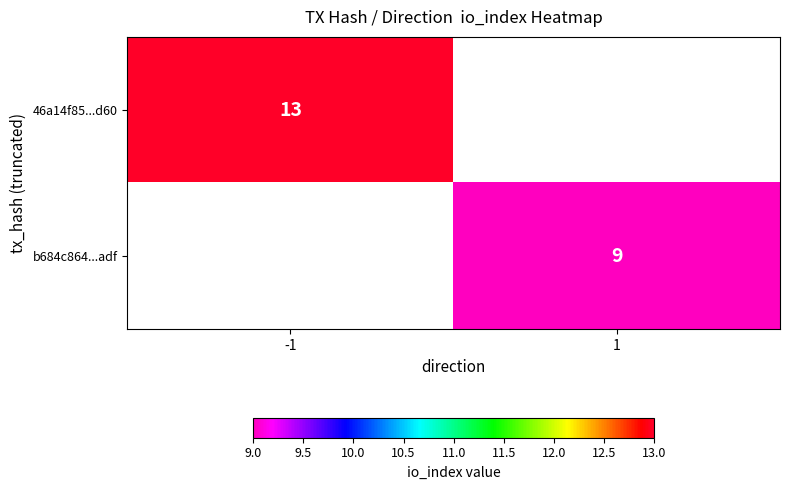

What is the greatest value displayed?

13.0